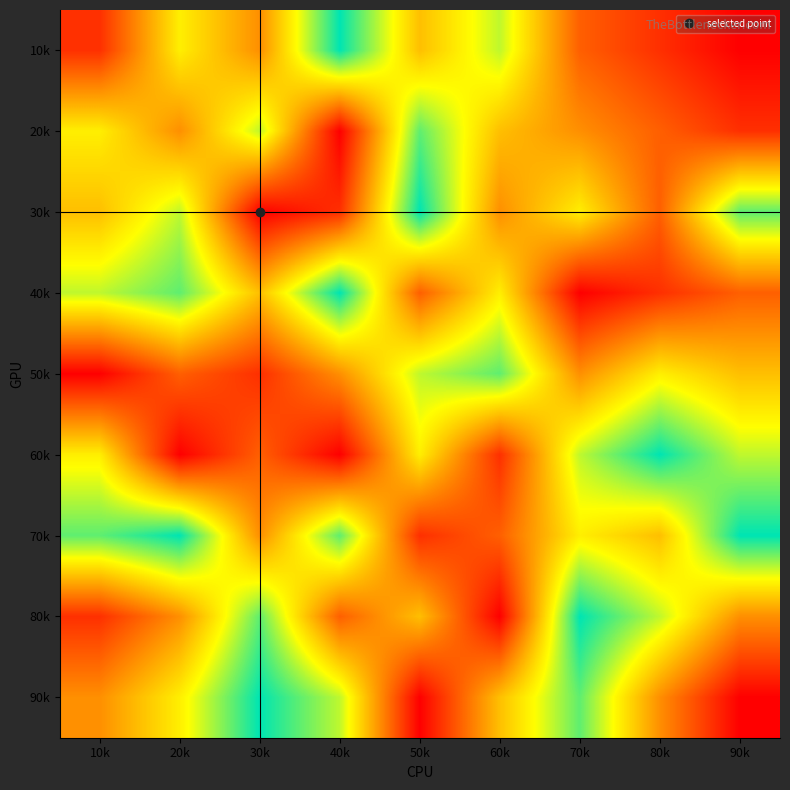

How many data points does each series have?

9